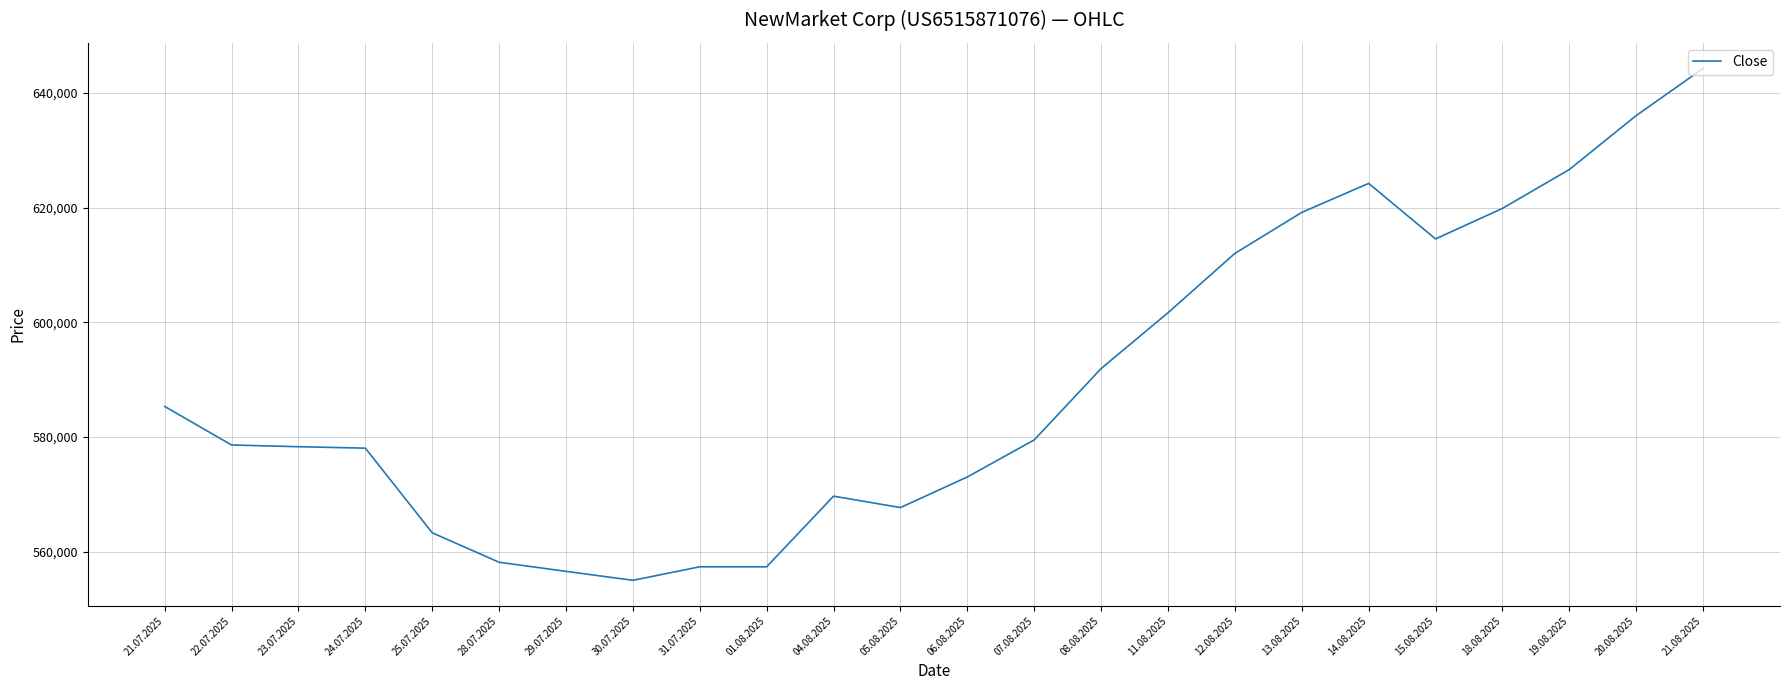

Which has a higher value, 13.08.2025 or 12.08.2025?

13.08.2025